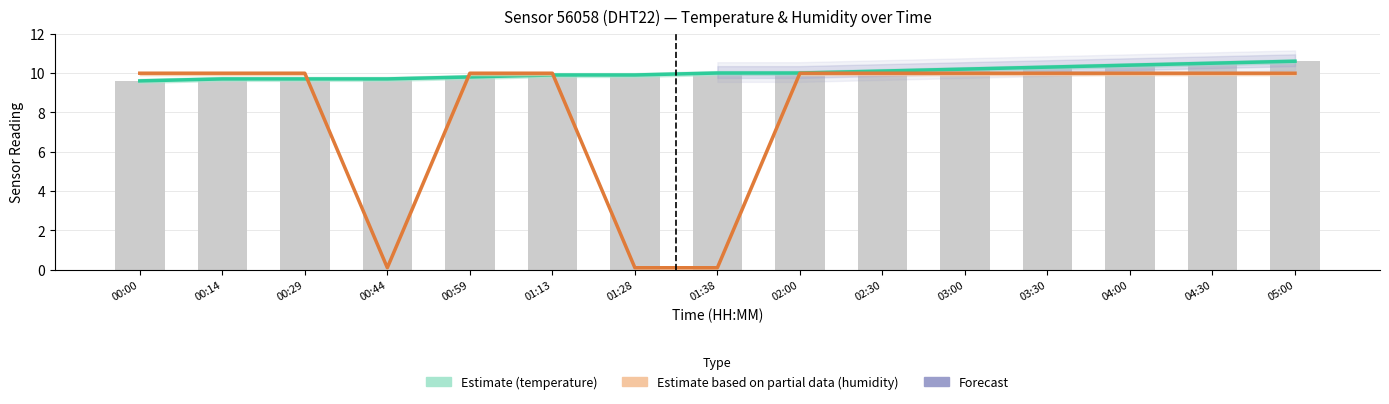

How many values in the humidity series exceed 9?

12